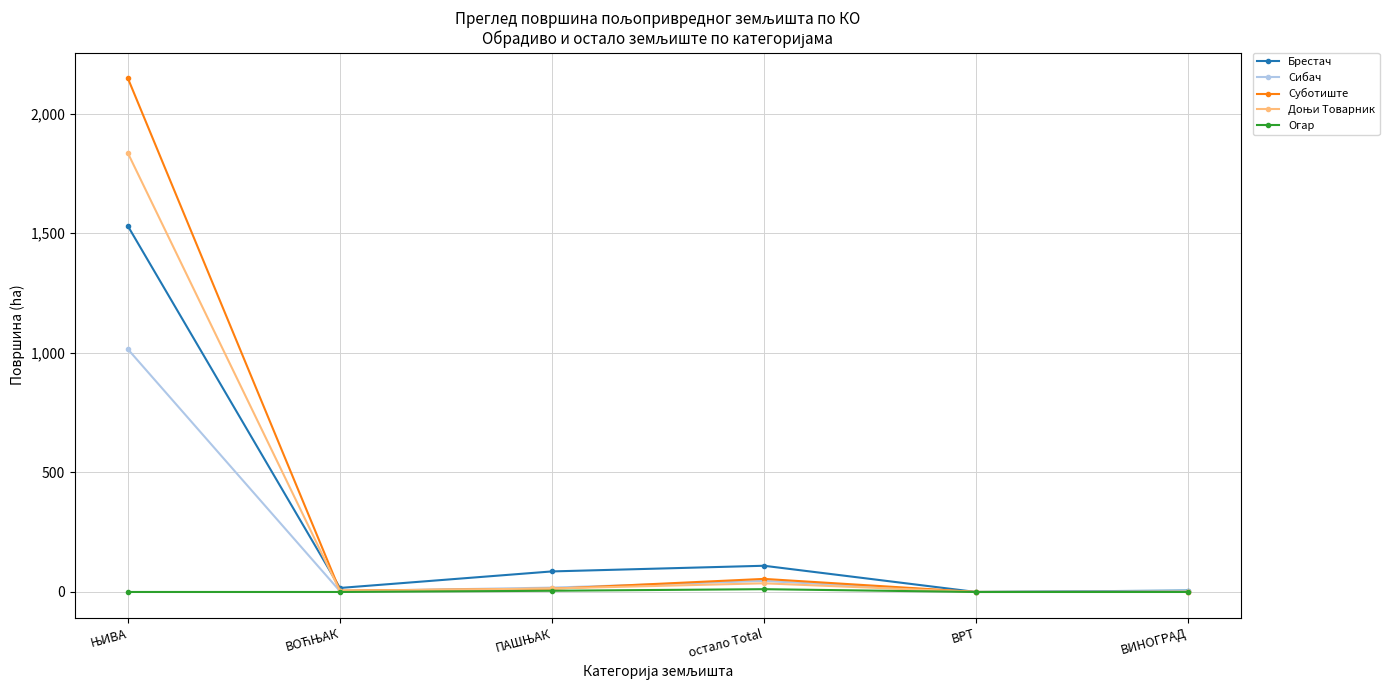

In Суботиште, how many points are higher than both neighbors (excluding endpoints)?

1